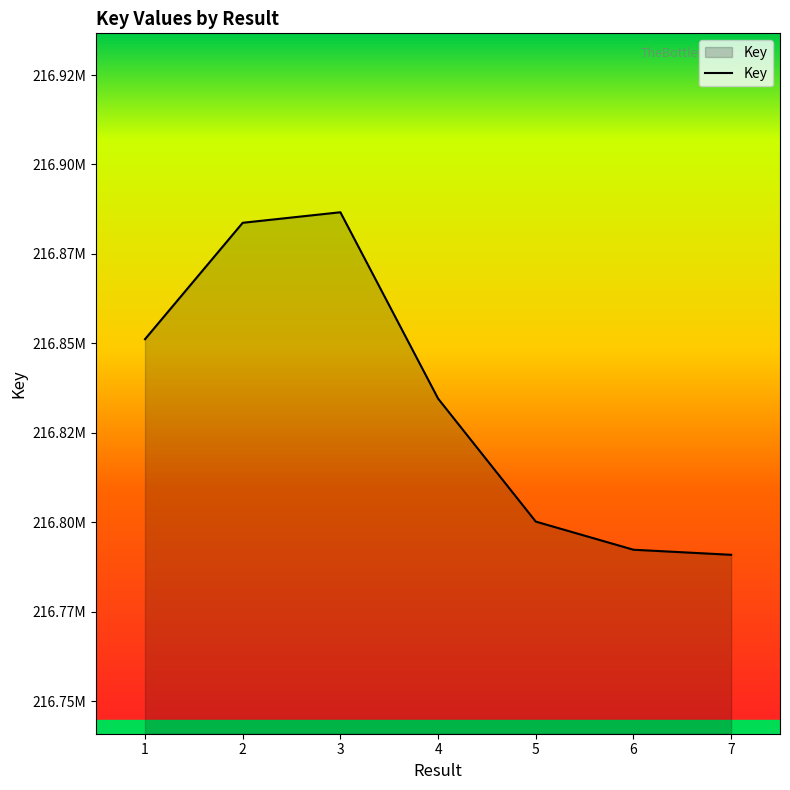

The chart shows a value of 53231629 at 5. True or false?

False